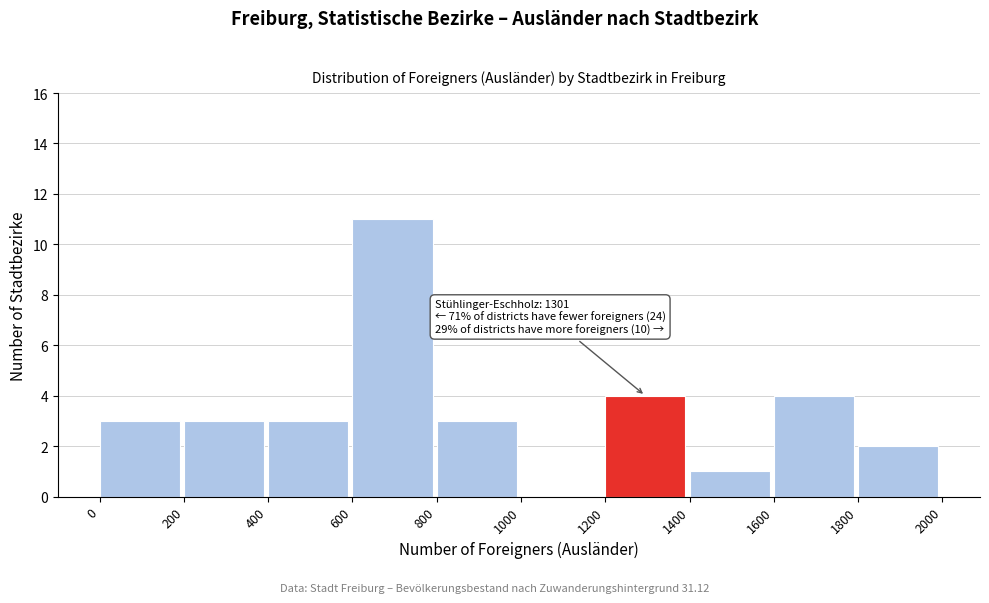

Over which range of the x-axis is the bar tallest?

600 to 800